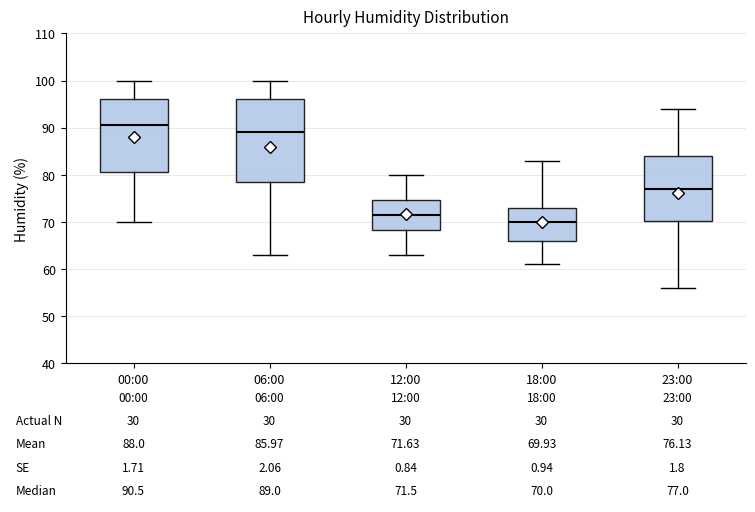

Which box is the tallest, from its lower edge to its upper edge?

06:00